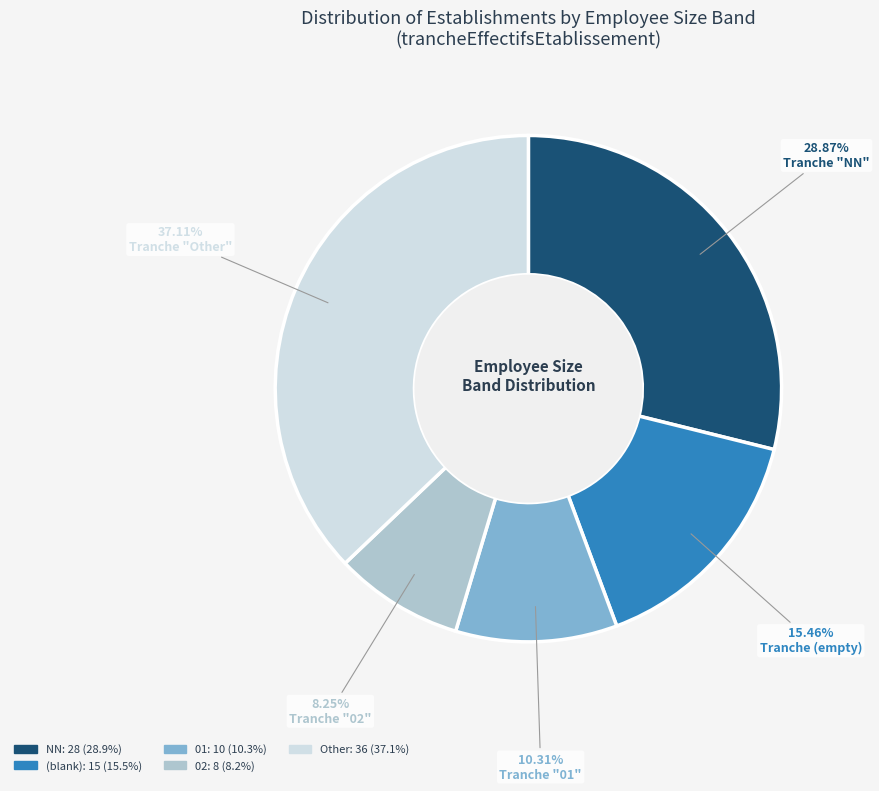

Is there a majority slice in this chart?

No